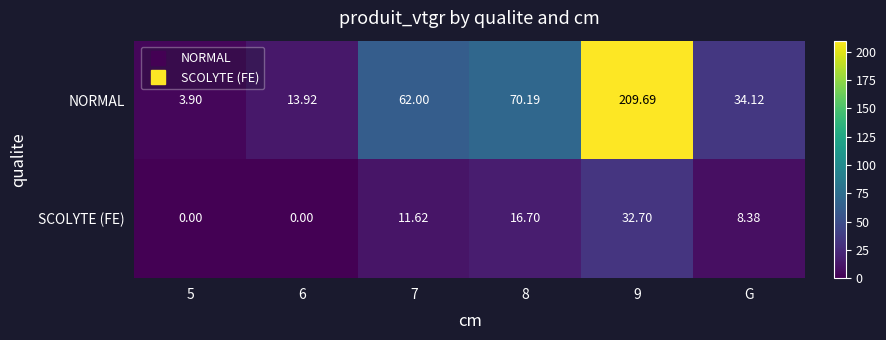

At 5, list the series in order from smallest to largest.

SCOLYTE (FE), NORMAL